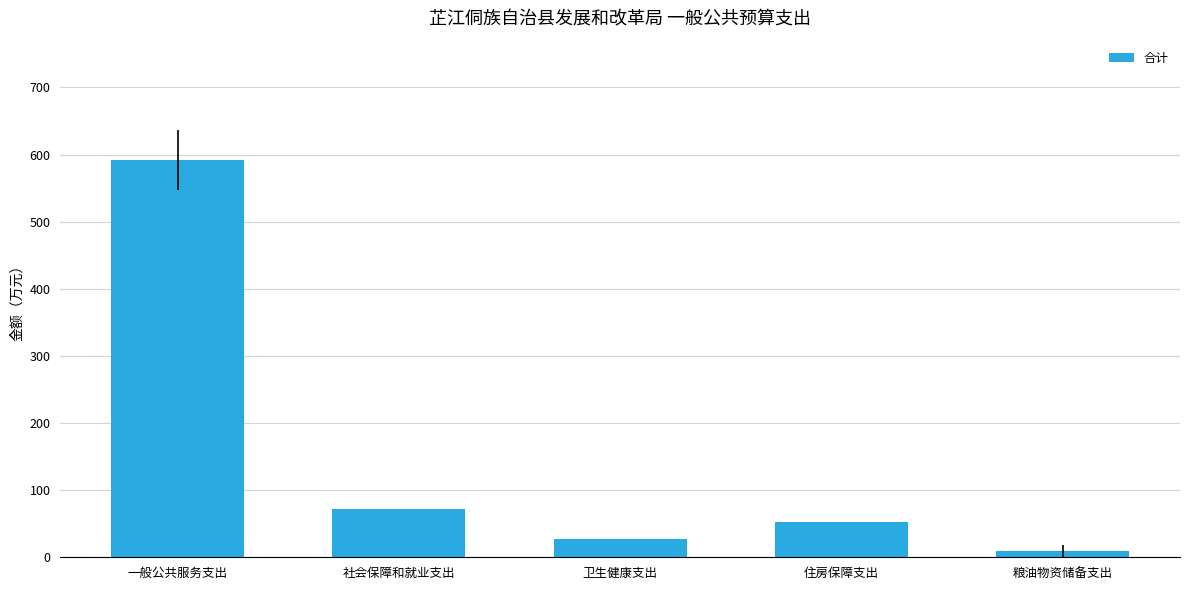

What is the difference between the values at 一般公共服务支出 and 社会保障和就业支出?

520.0